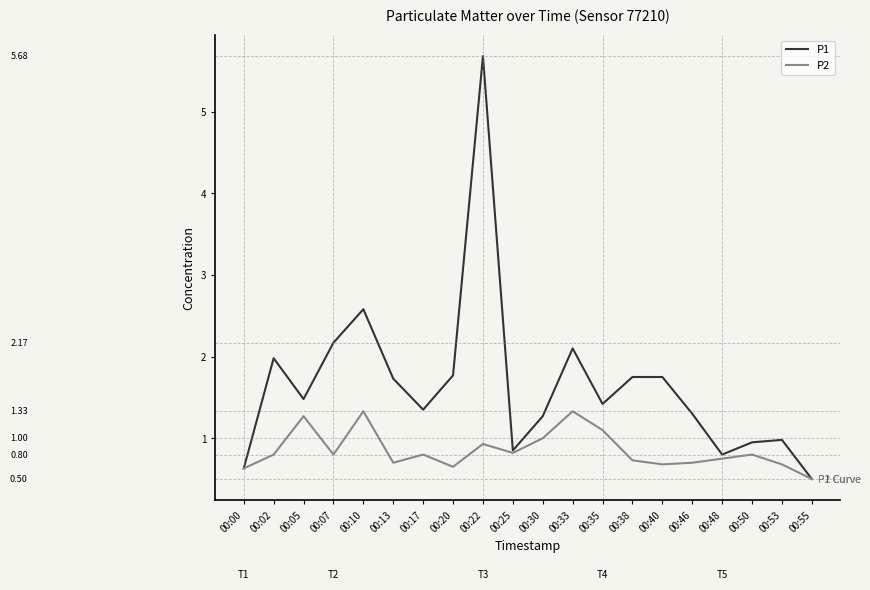

True or false: P2 has more than 1 interior local peaks.

True